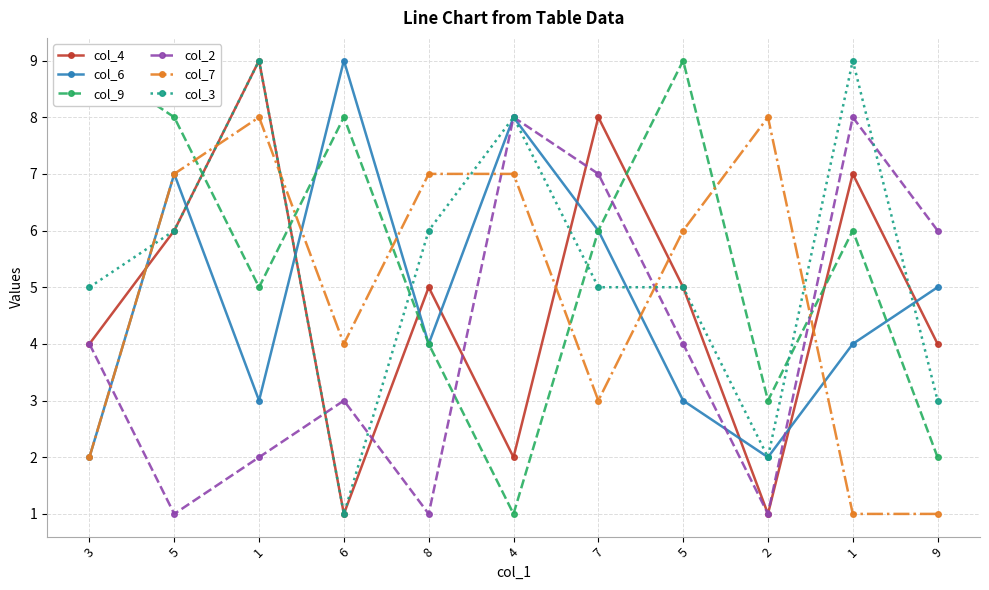

Which label corresponds to the largest value in the chart?

1